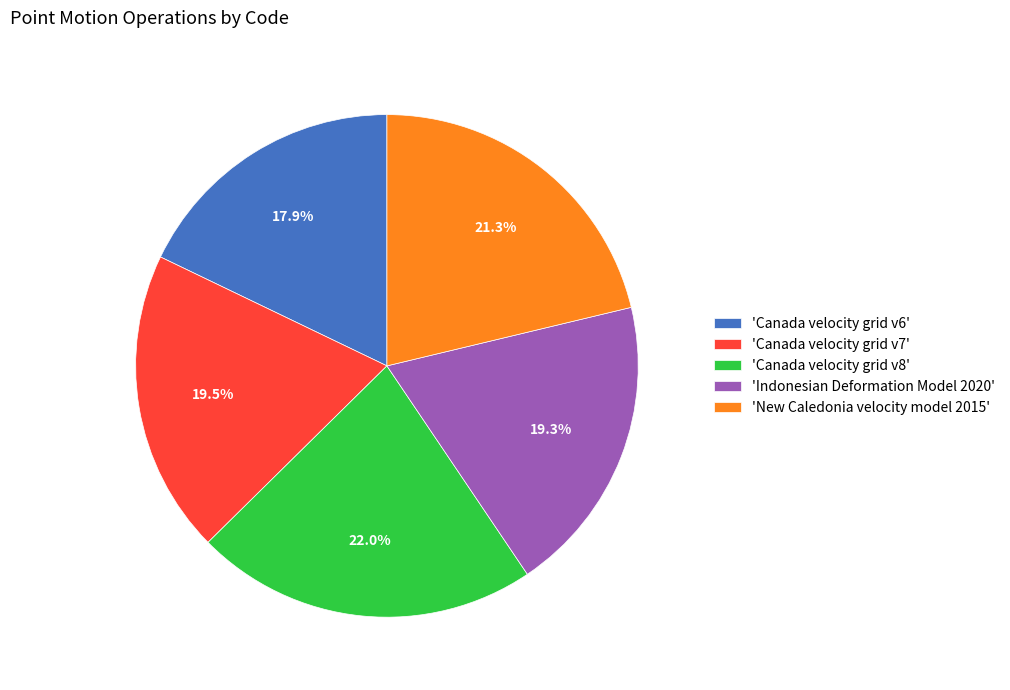

Which category has the smallest portion of the pie?

'Canada velocity grid v6'